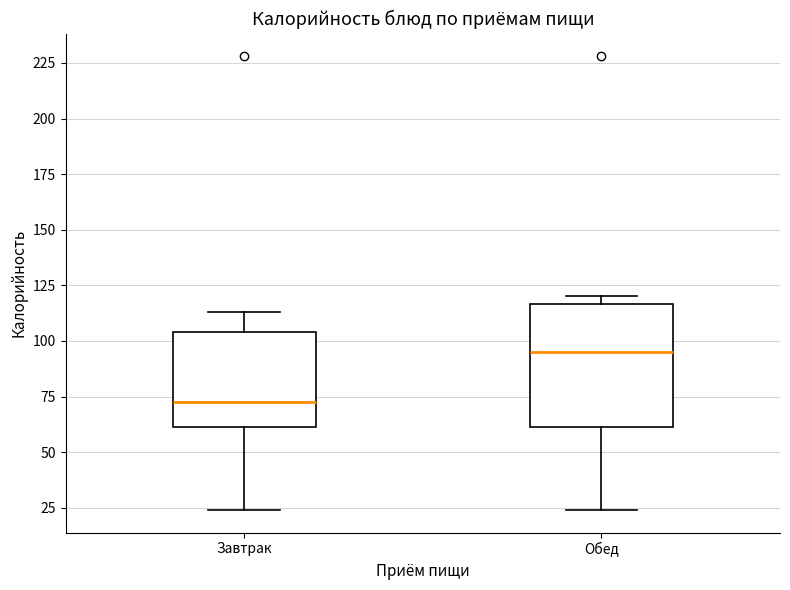

Which box is the tallest, from its lower edge to its upper edge?

Обед